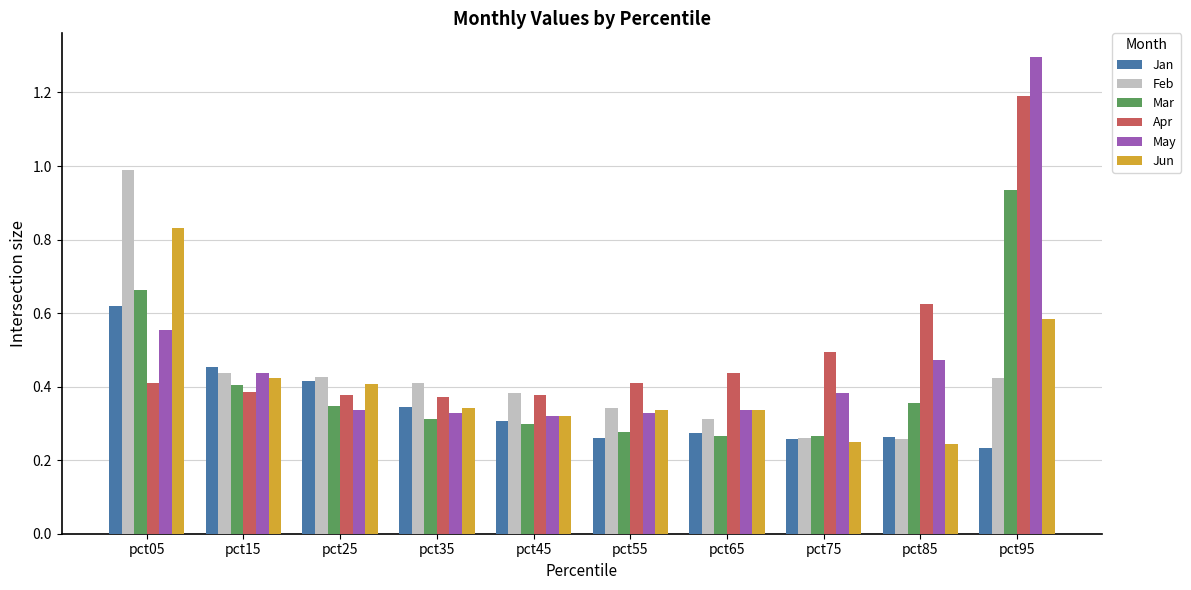

At which category does the chart reach its peak across all series?

pct95